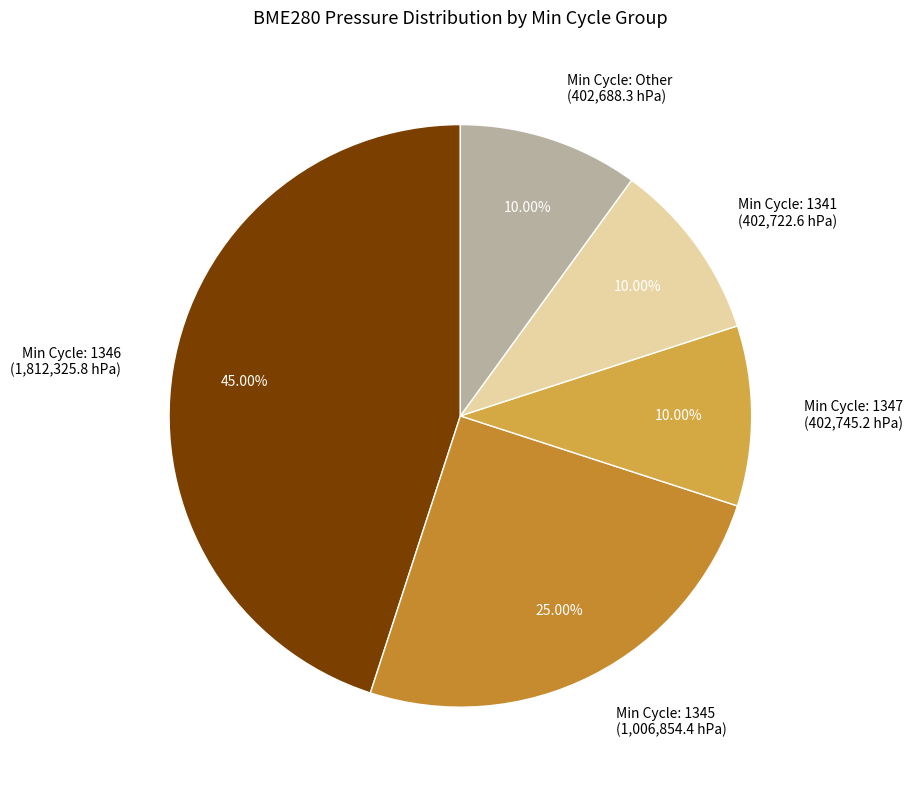

Does Min Cycle: Other (402,688.3 hPa) account for over 50% of the chart?

No